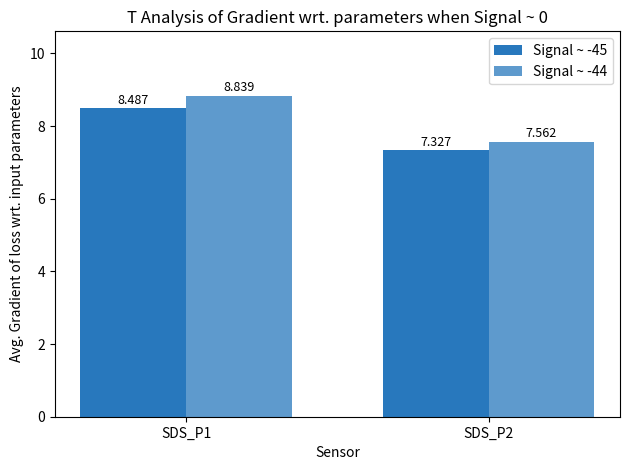

Are the bars horizontal?

No